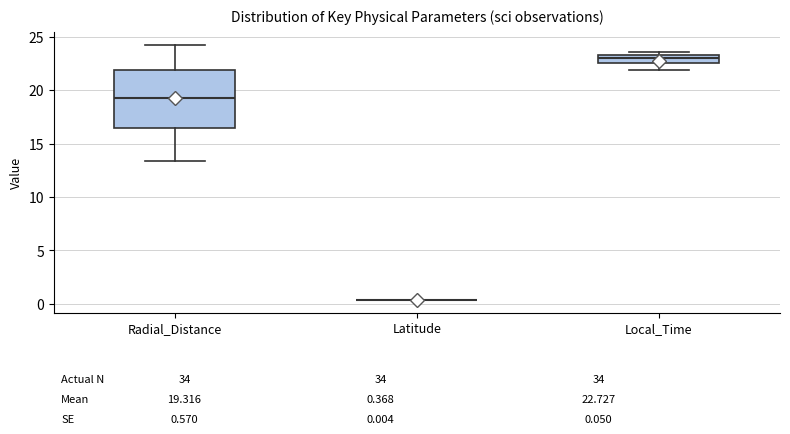

Comparing the boxes themselves (not the whiskers), which one is the tallest?

Radial_Distance